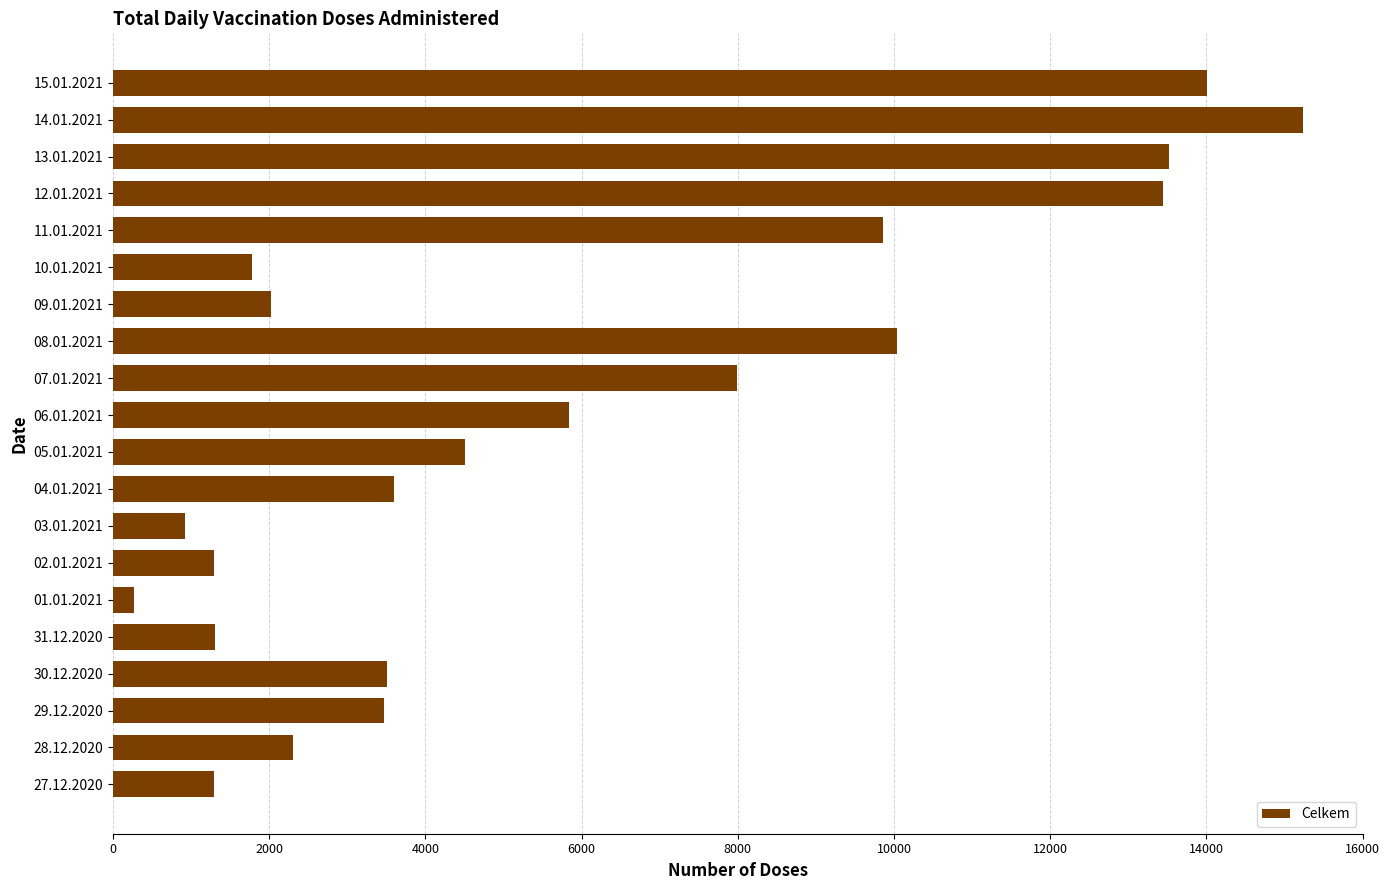

At which category does the chart reach its peak across all series?

14.01.2021